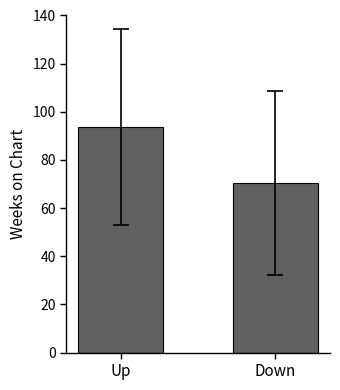

Reading right to left, list all the values displayed in this chart.

70.4	93.8